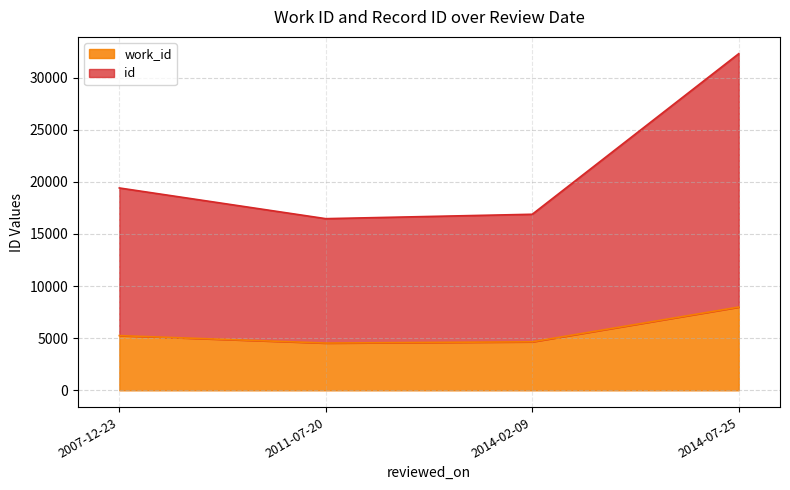

Is the value of work_id at 2007-12-23 greater than the value of id at 2014-07-25?

No